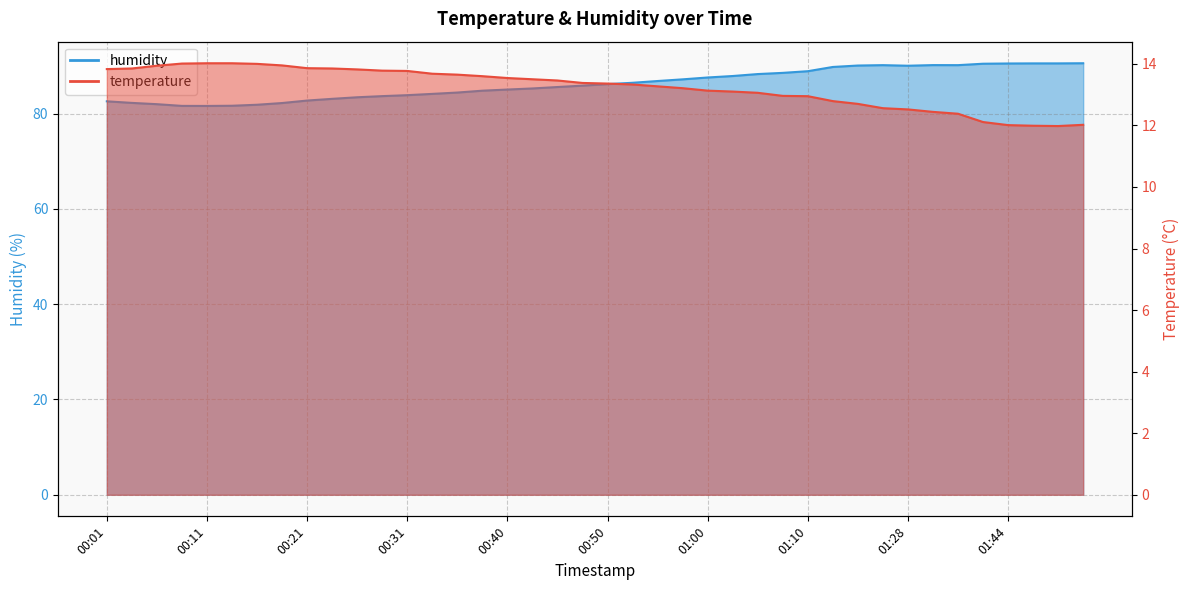

How many lines are shown in the chart?

2